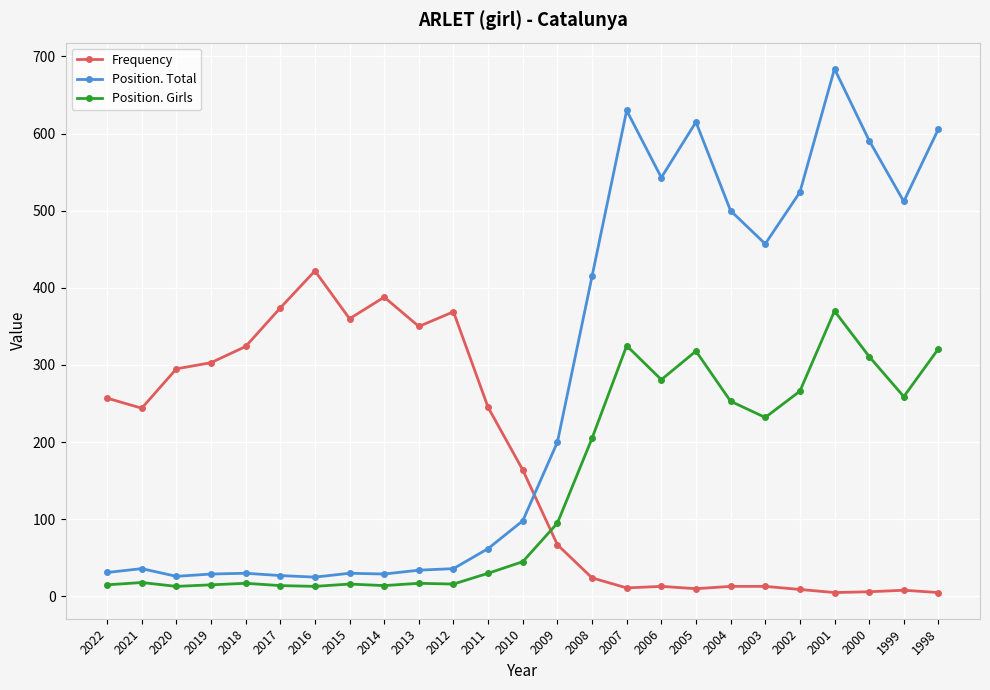

Which category has the highest value in the Position. Girls series?

2001